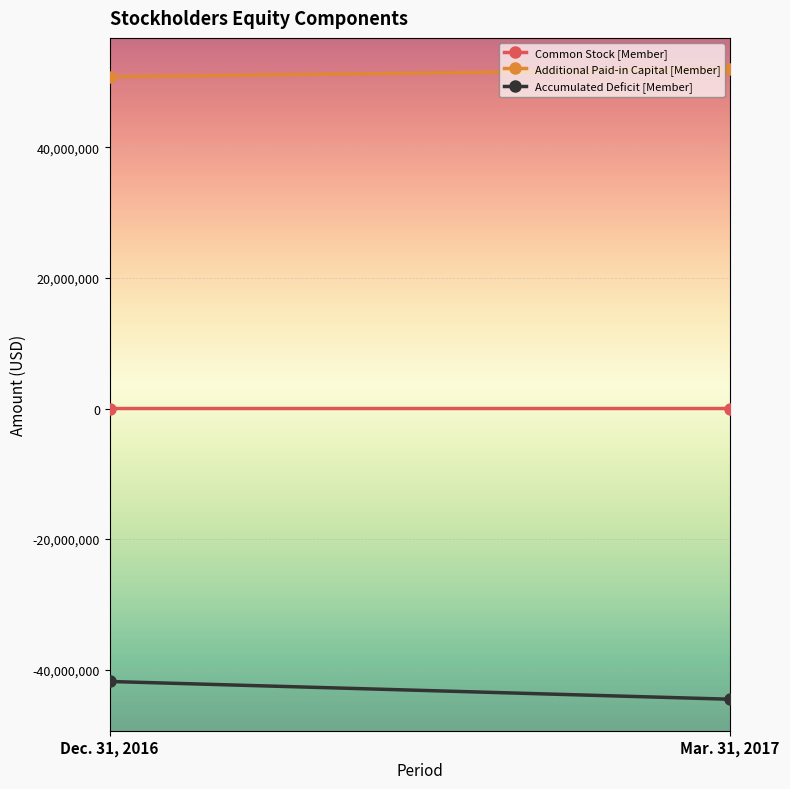

Is this an area chart (filled region under the line)?

No